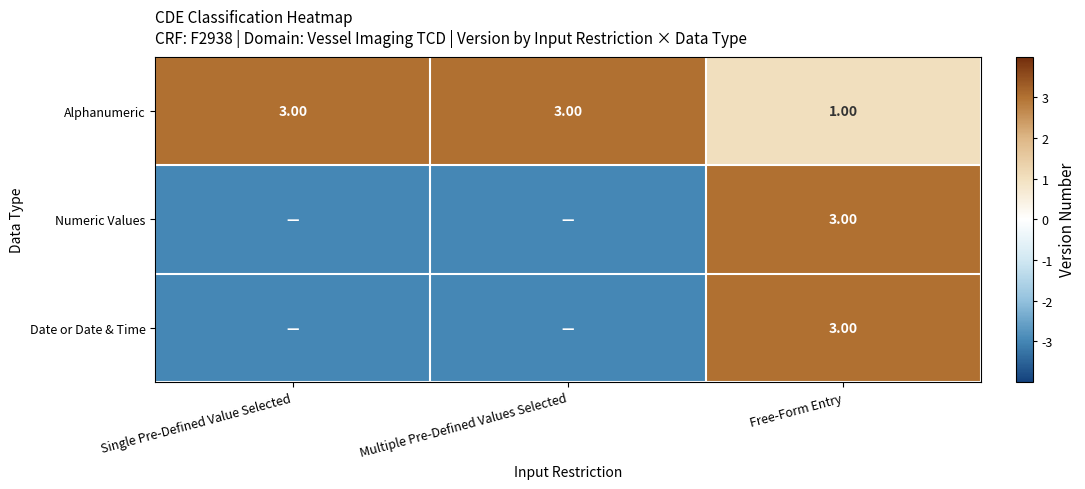

True or false: Alphanumeric has a value of 3 at Single Pre-Defined Value Selected.

True